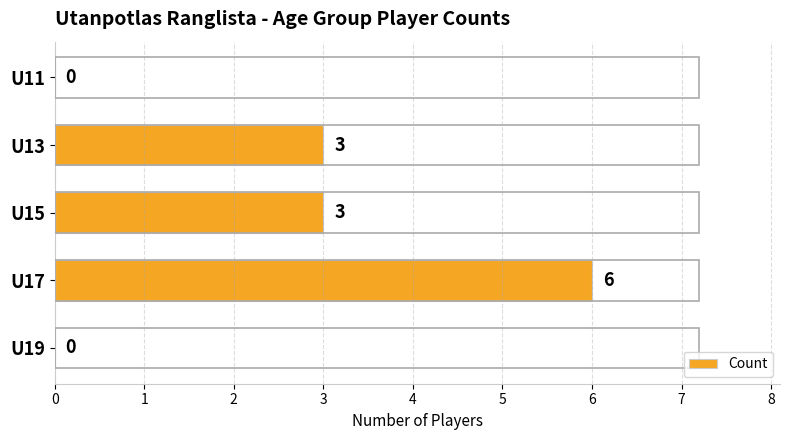

The chart shows a value of 0 at U19. True or false?

True